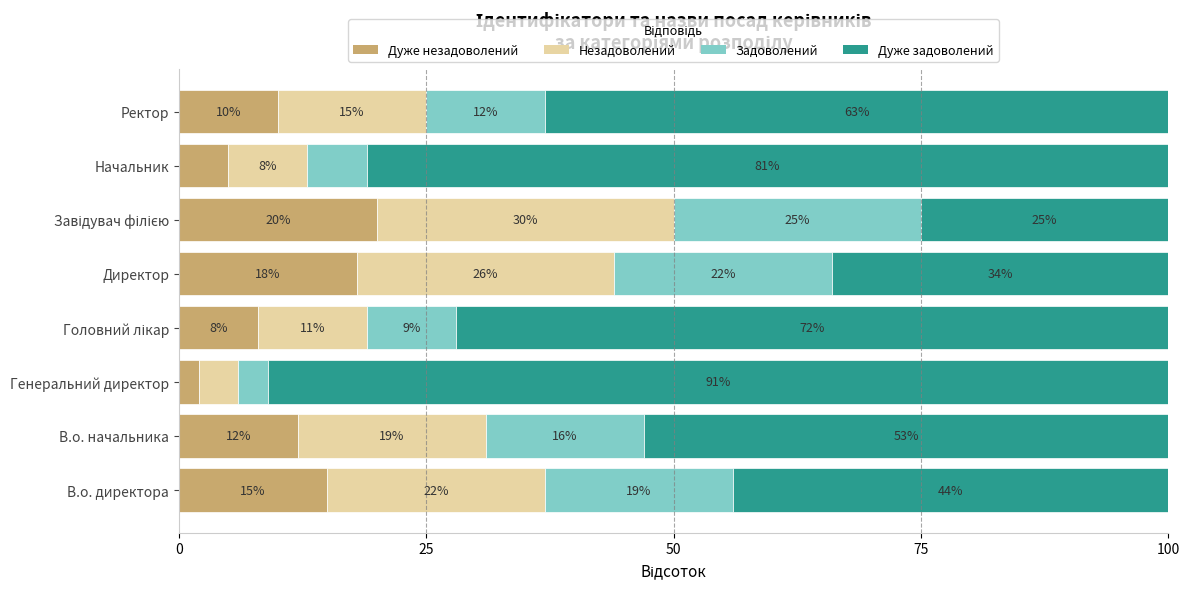

At which label does Дуже незадоволений reach its minimum?

Генеральний директор